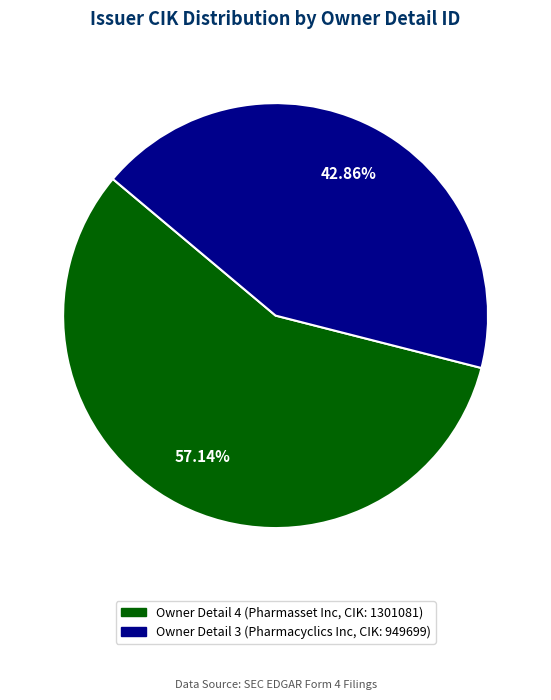

Is there any slice that represents more than half of the pie?

Yes